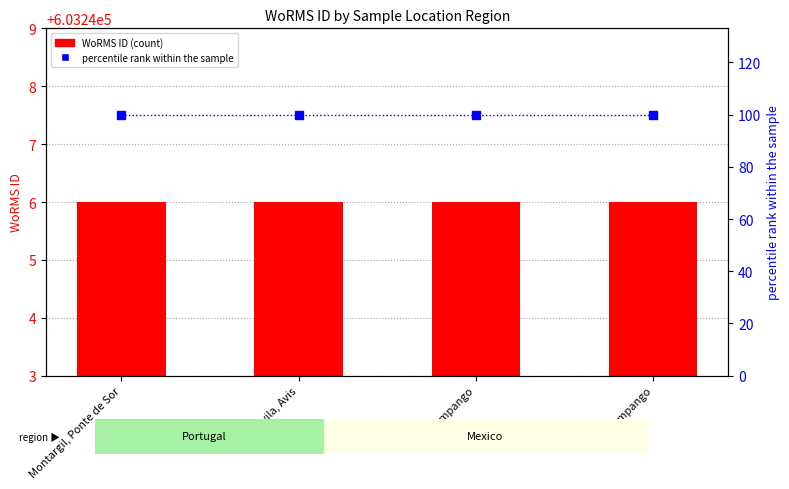

Reading left to right, what are all the values shown in this chart?

WoRMS ID: 603246	603246	603246	603246
percentile rank within the sample: 100	100	100	100